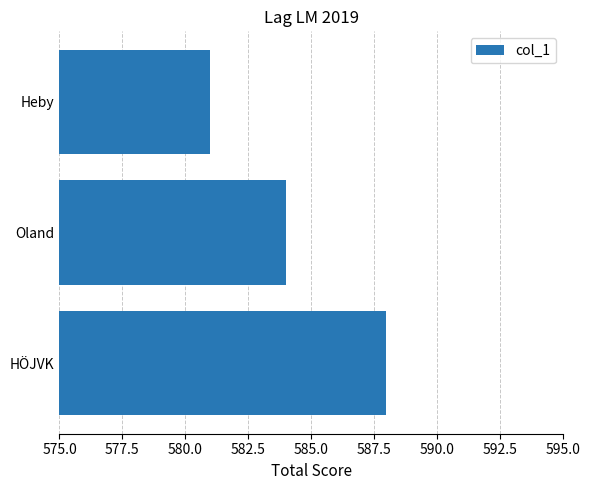

Reading bottom to top, transcribe all the data shown in this chart.

HÖJVK=588	Oland=584	Heby=581